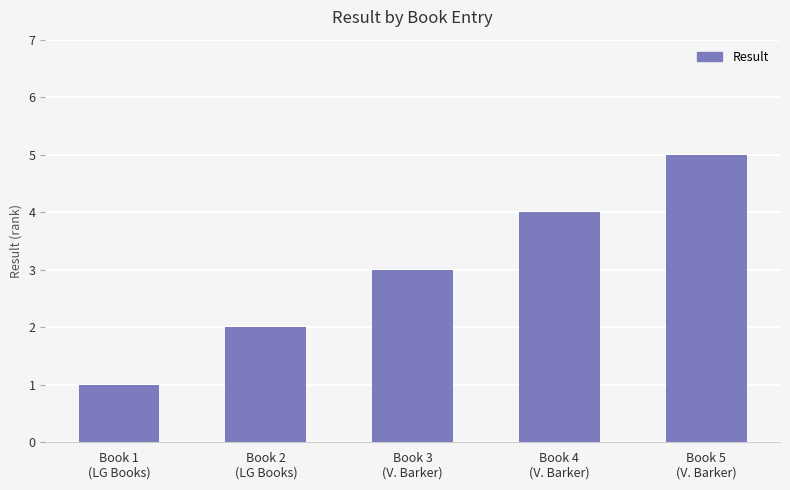

Reading left to right, what are all the values shown in this chart?

Book 1
(LG Books)=1	Book 2
(LG Books)=2	Book 3
(V. Barker)=3	Book 4
(V. Barker)=4	Book 5
(V. Barker)=5